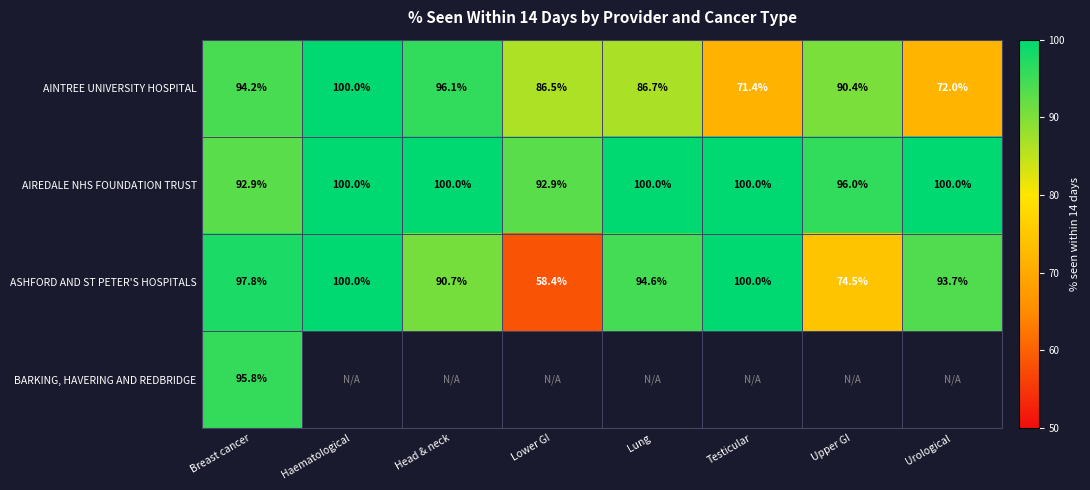

Is the value of ASHFORD AND ST PETER'S HOSPITALS at Upper GI greater than the value of AIREDALE NHS FOUNDATION TRUST at Head & neck?

No